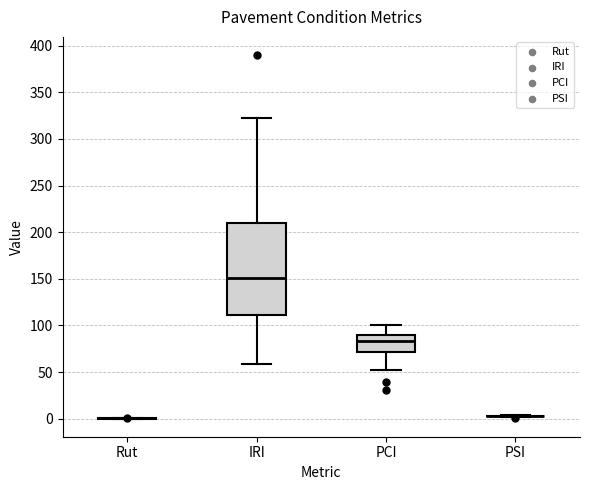

Reading left to right, transcribe this box plot: for each box, give where its median line is, the range the box spans, and where its two whiskers end, as read against the y-axis. The values are not printed on the chart, so give them approximately, as read against the axis.

Rut: box collapsed to a line at 0, whiskers 0 to 0
IRI: median 150, box 110 to 210, whiskers 60 to 320
PCI: median 85, box 70 to 90, whiskers 50 to 100
PSI: box collapsed to a line at 5, whiskers 0 to 5